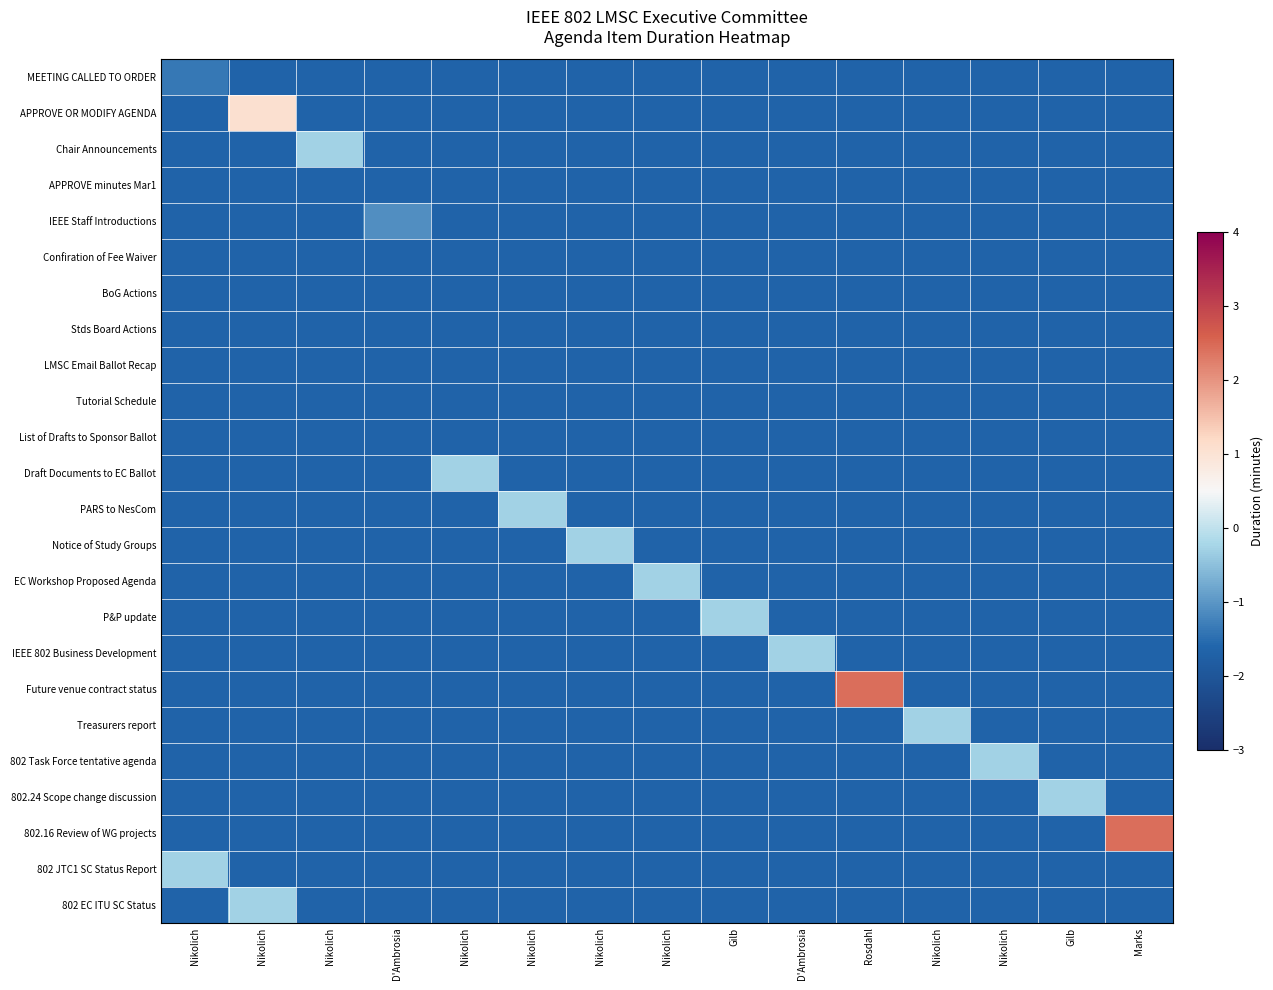

At how many categories does at least one series exceed 2?

2